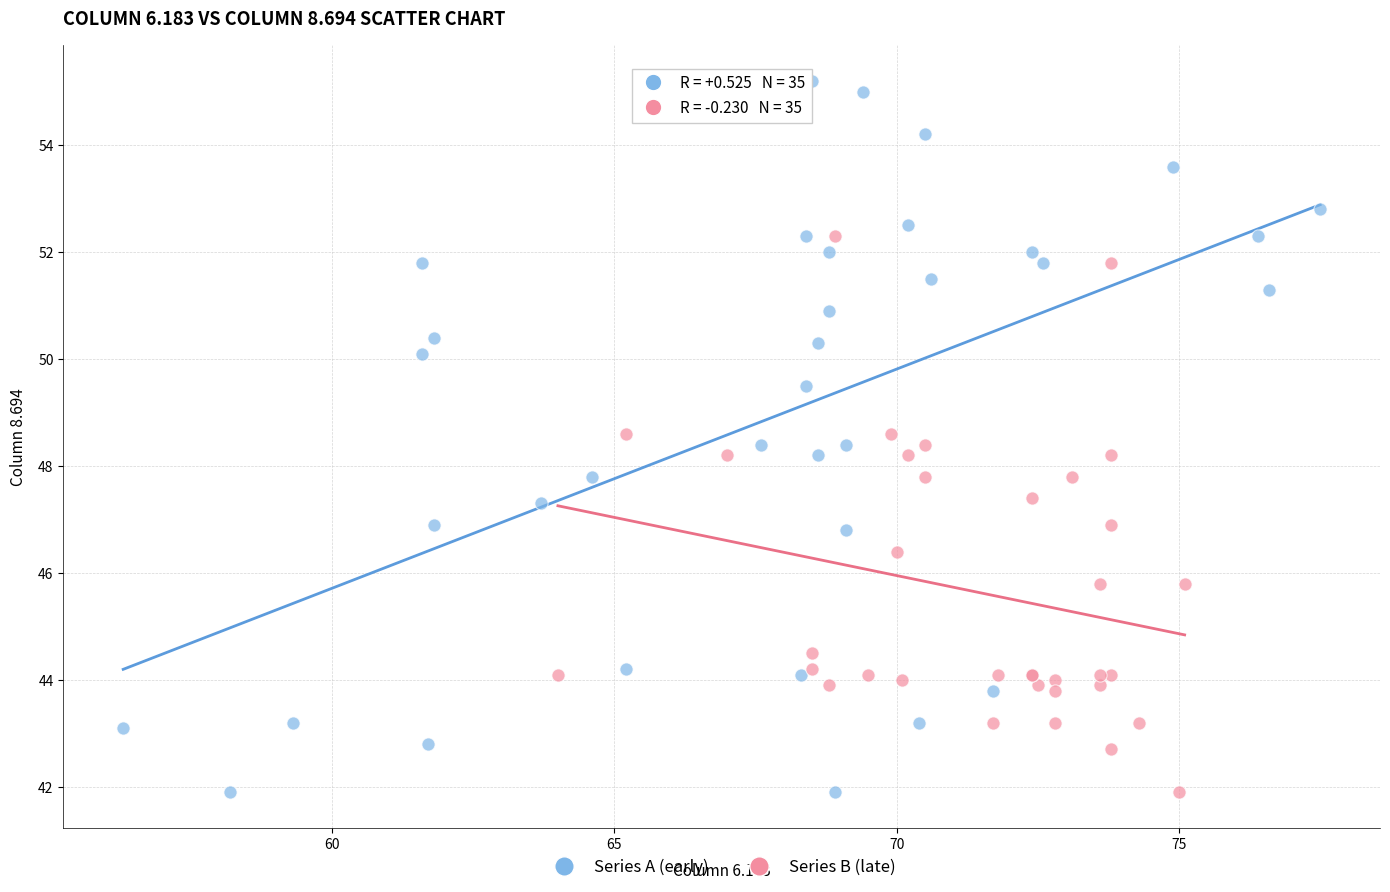

Which series has the largest Y range (max minus min)?

Series A (early)